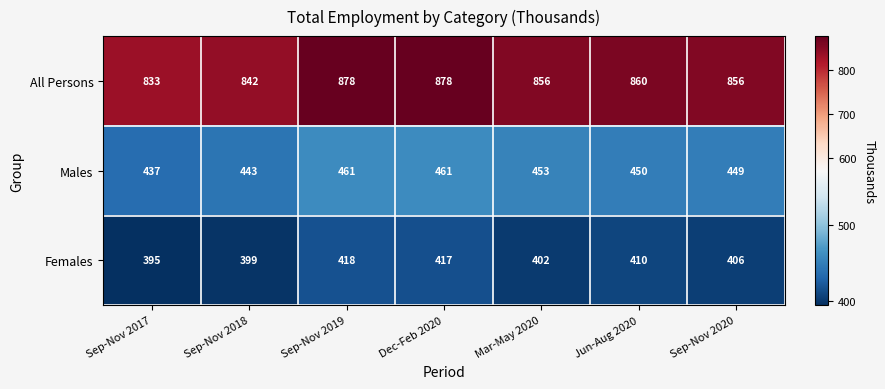

Which series has the largest total across all categories?

All Persons